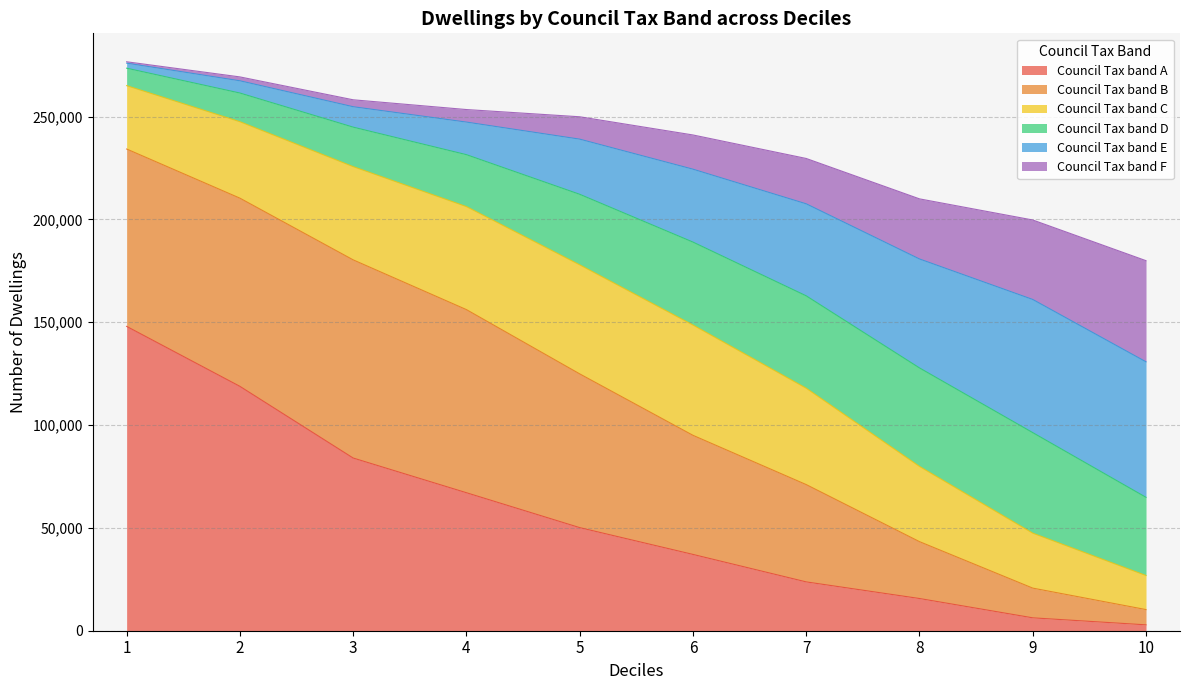

What is the maximum value for Council Tax band A?

147973